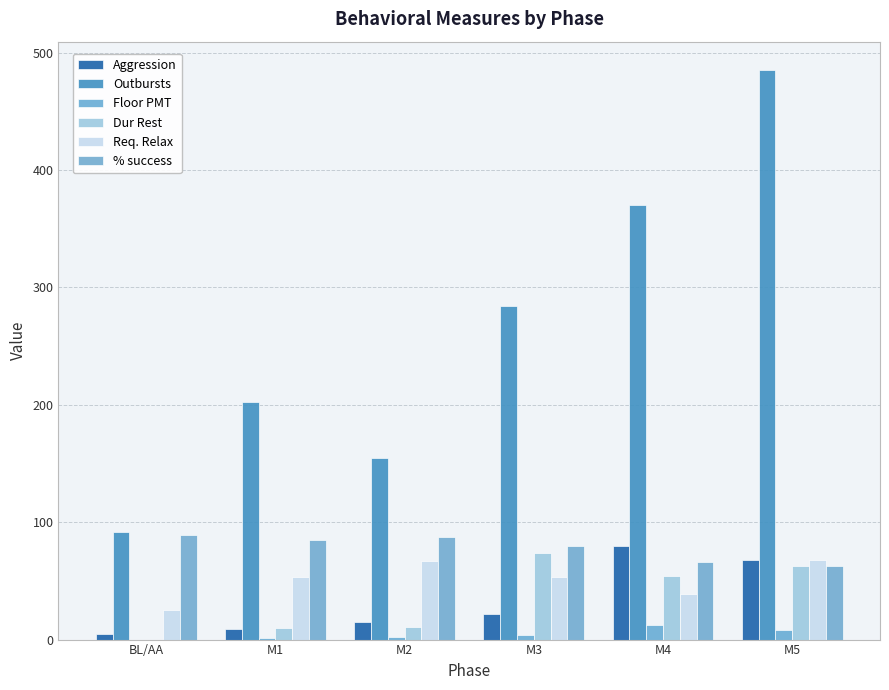

How many groups of bars are there?

6